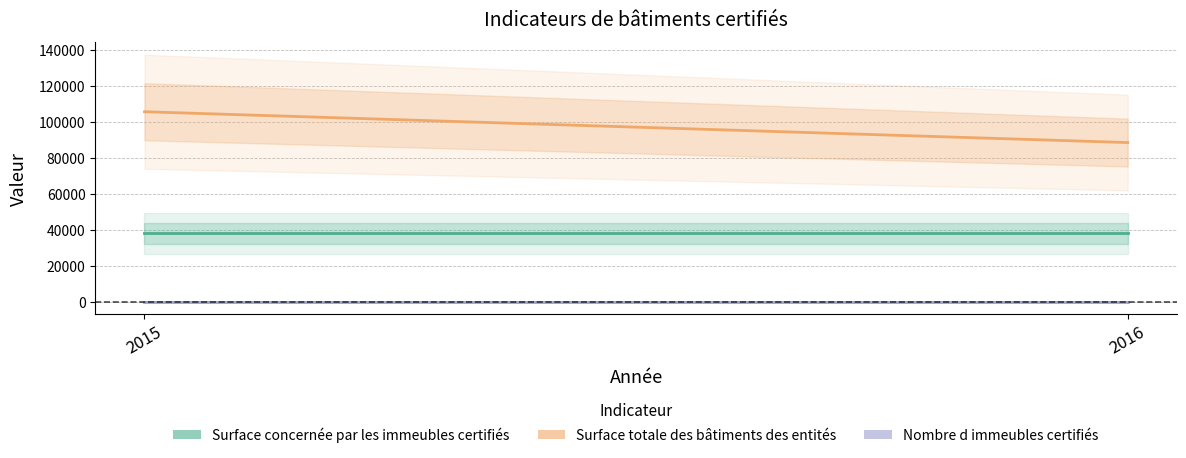

Read the Surface totale des bâtiments des entités value at 2015.

105821